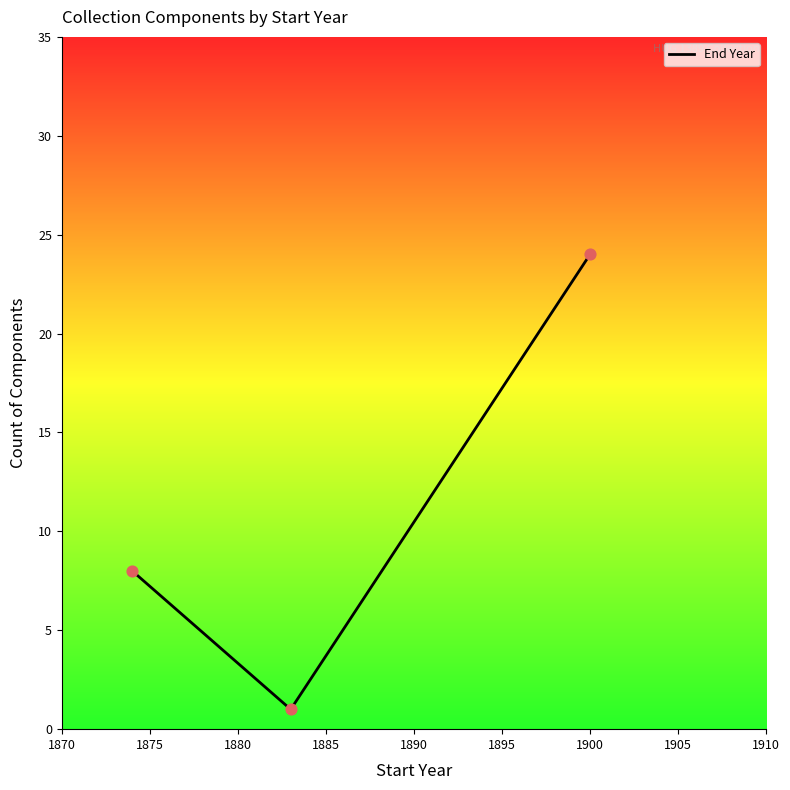

Which has a higher value, 1875 or 1870?

1870